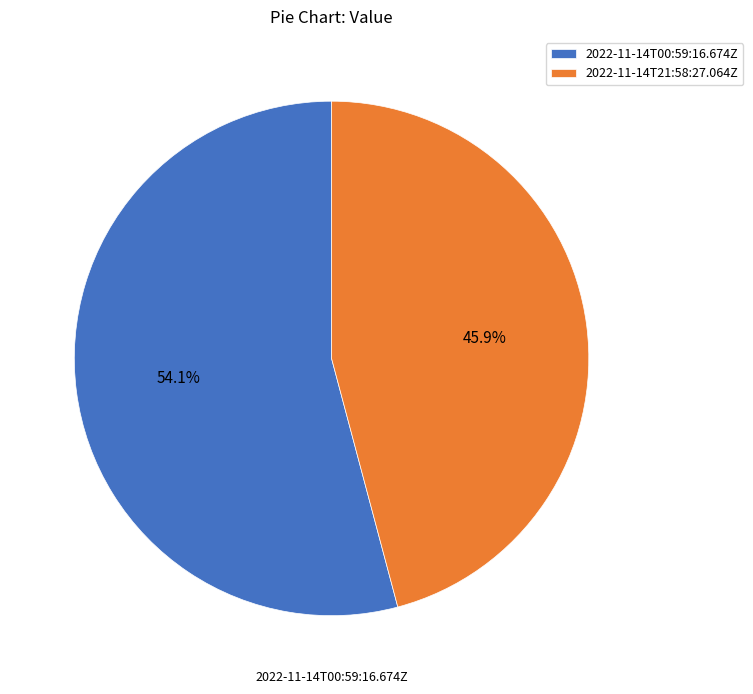

Is 2022-11-14T00:59:16.674Z the majority of the pie?

Yes